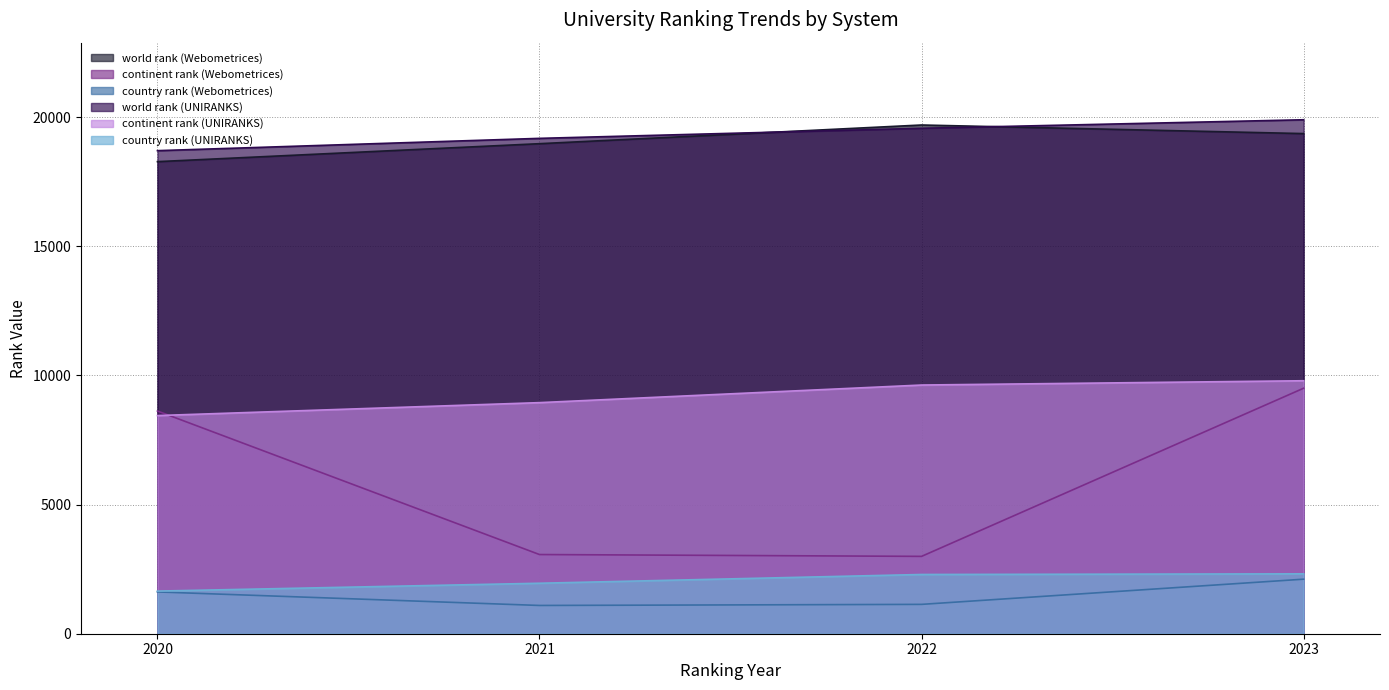

How many lines are shown in the chart?

6